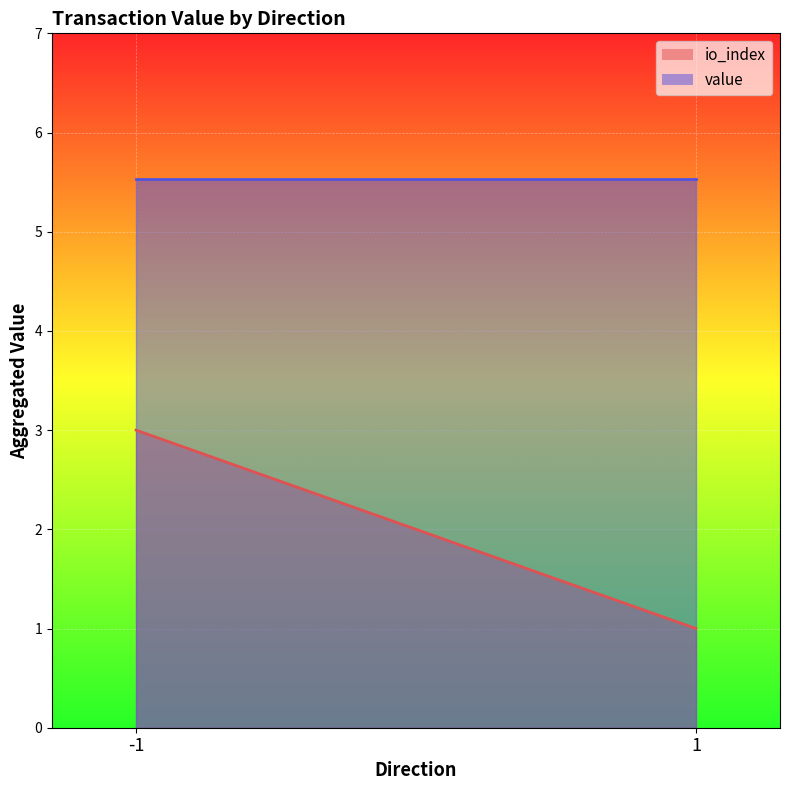

List the series in order of their peak value, lowest first.

io_index, value